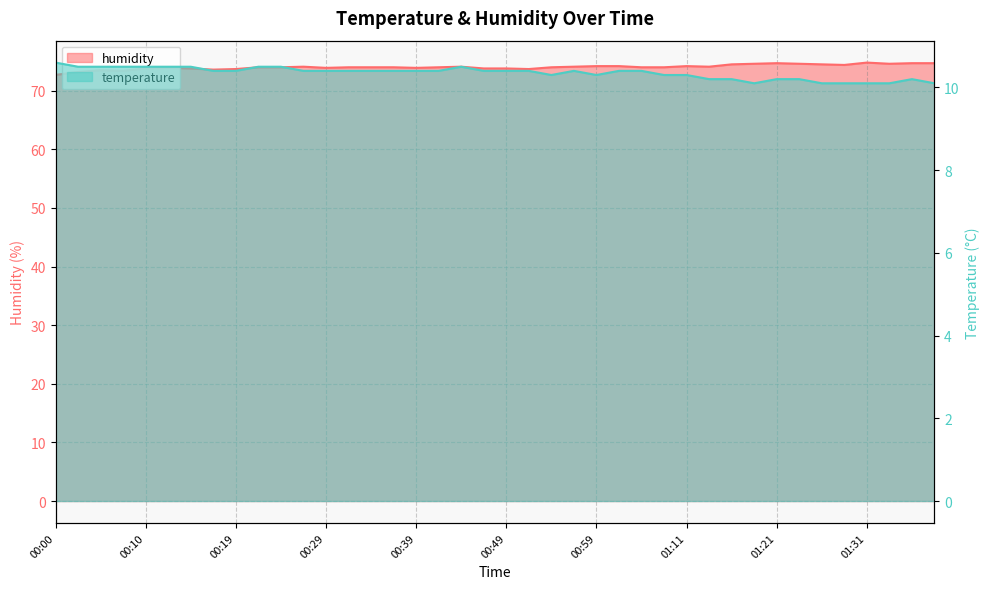

What position from the left is 01:26?

35